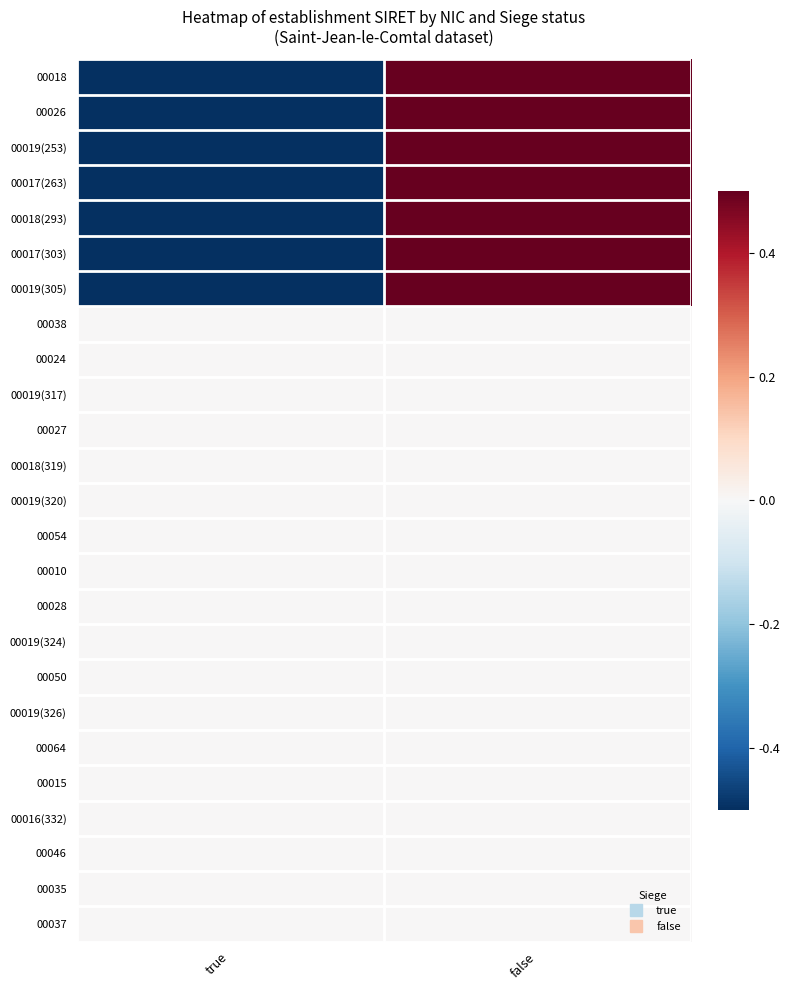

Reading left to right, transcribe all the data shown in this chart.

00018: true=-0.5	false=0.5
00026: true=-0.5	false=0.5
00019(253): true=-0.5	false=0.5
00017(263): true=-0.5	false=0.5
00018(293): true=-0.5	false=0.5
00017(303): true=-0.5	false=0.5
00019(305): true=-0.5	false=0.5
00038: true=0.0	false=0.0
00024: true=0.0	false=0.0
00019(317): true=0.0	false=0.0
00027: true=0.0	false=0.0
00018(319): true=0.0	false=0.0
00019(320): true=0.0	false=0.0
00054: true=0.0	false=0.0
00010: true=0.0	false=0.0
00028: true=0.0	false=0.0
00019(324): true=0.0	false=0.0
00050: true=0.0	false=0.0
00019(326): true=0.0	false=0.0
00064: true=0.0	false=0.0
00015: true=0.0	false=0.0
00016(332): true=0.0	false=0.0
00046: true=0.0	false=0.0
00035: true=0.0	false=0.0
00037: true=0.0	false=0.0